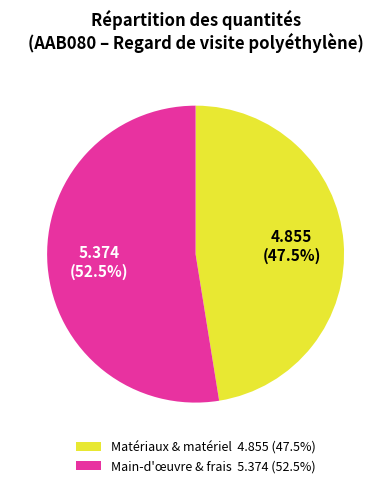

Is there a majority slice in this chart?

Yes